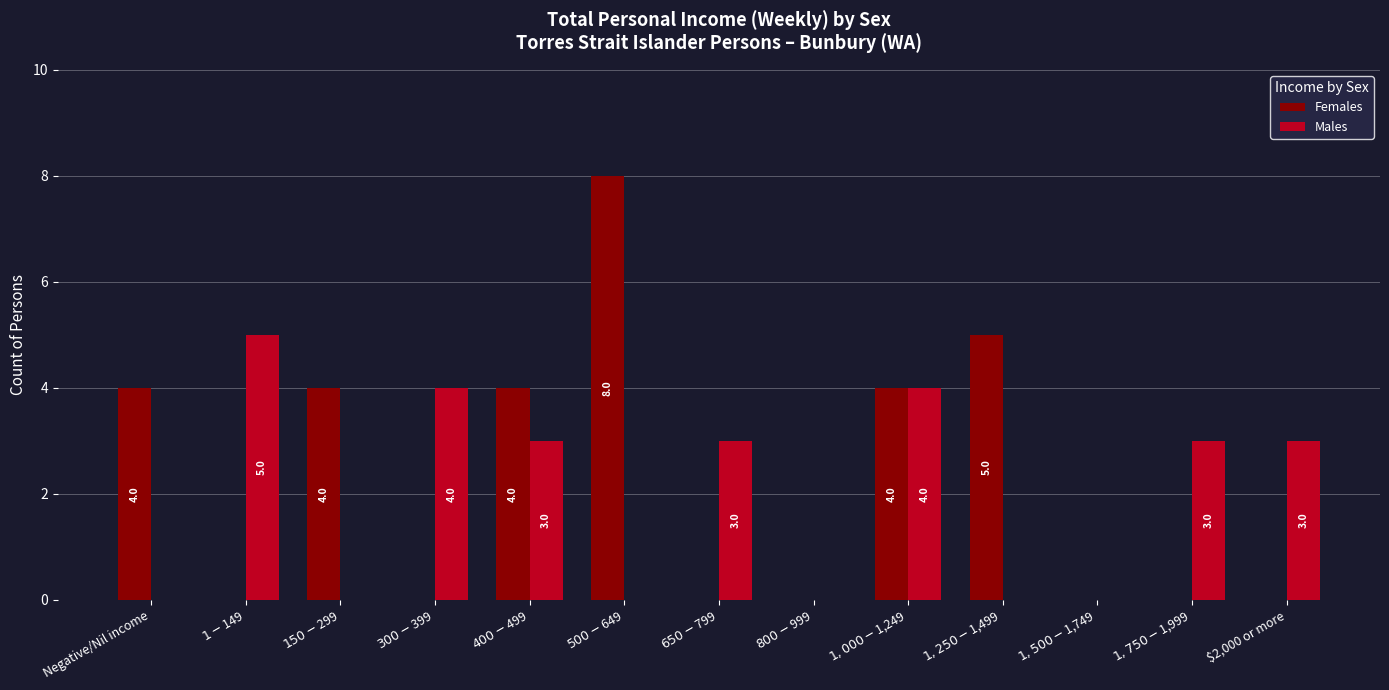

Is it true that Males equals 3 at $2,000 or more?

True